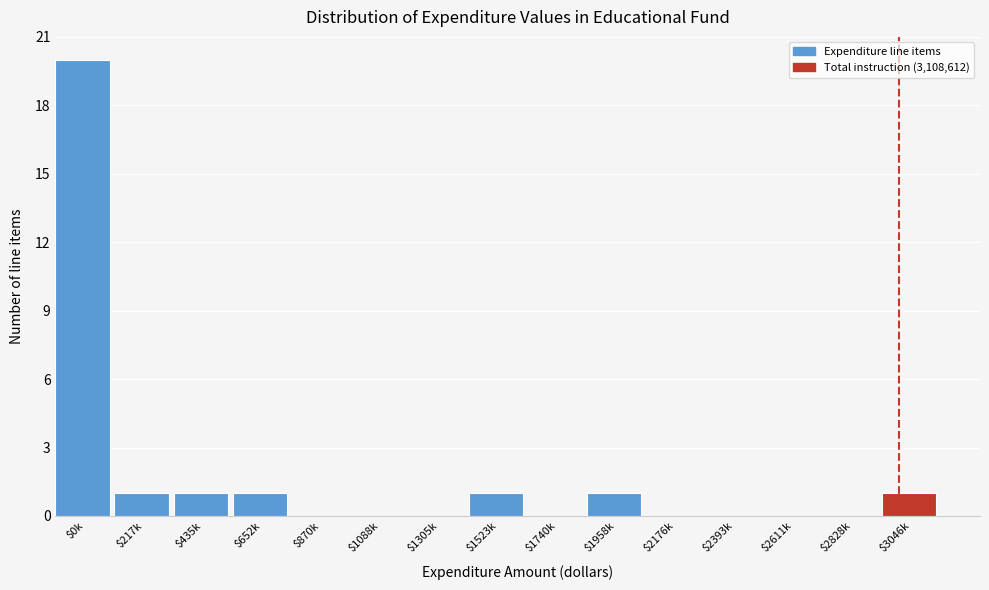

Which category has the highest value across all series?

$0k